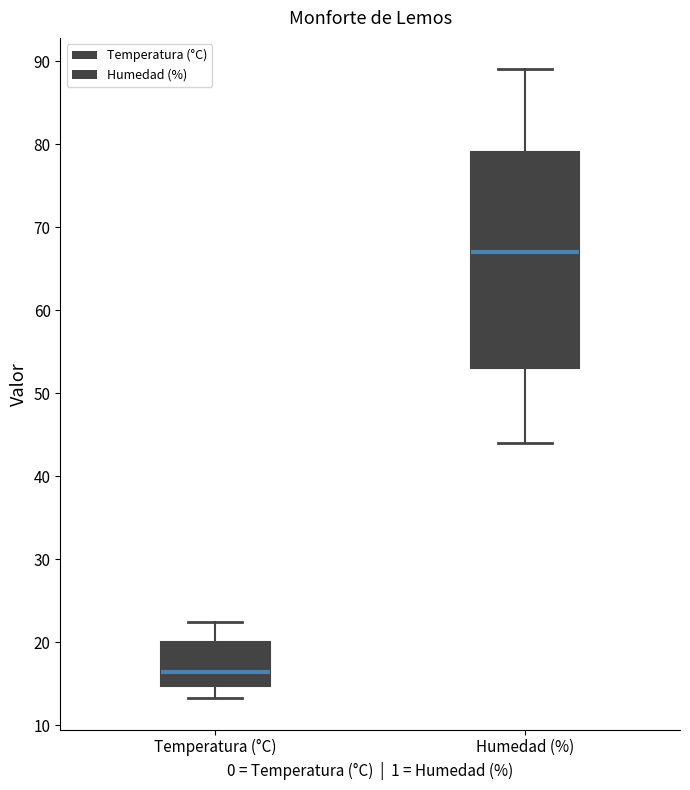

Which box has the highest median line?

Humedad (%)